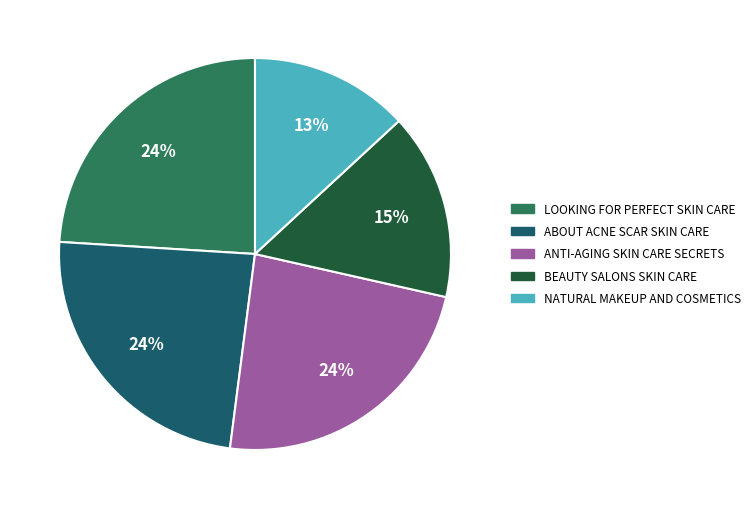

Is there a majority slice in this chart?

No